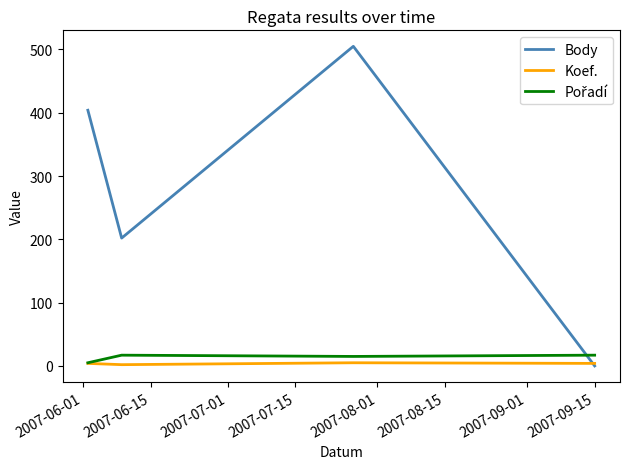

Which series has the widest spread of values?

Body